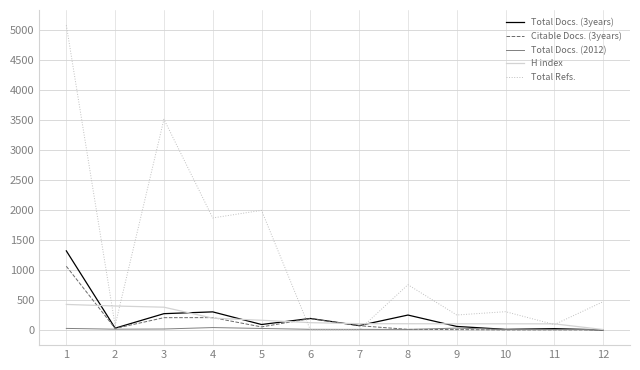

Between 5 and 10, which series saw the biggest shift?

Total Refs.